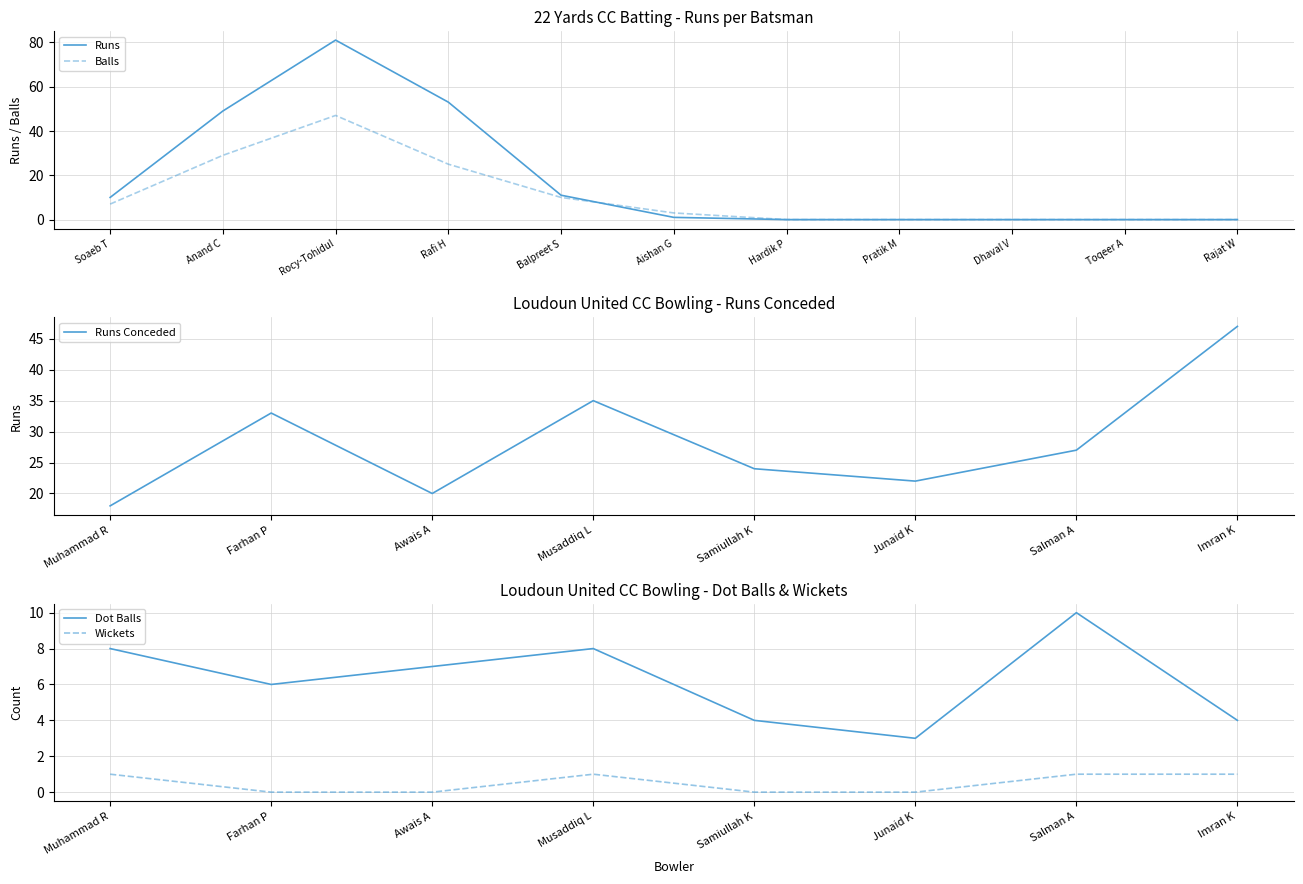

The value of Balls at Rajat W is 16. True or false?

False